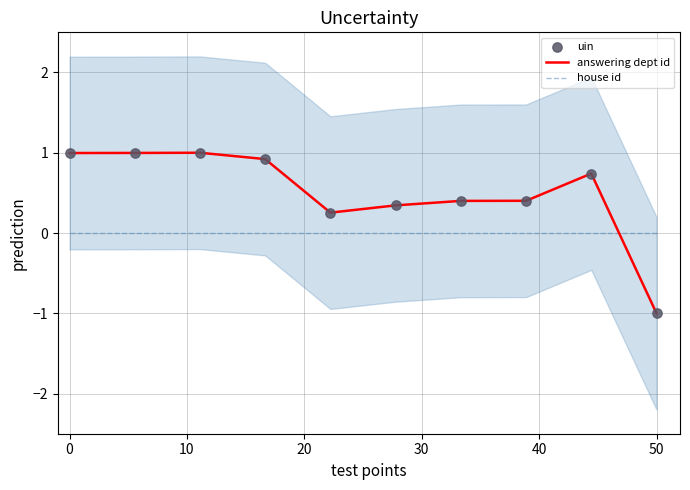

At how many categories does at least one series exceed 0?

9